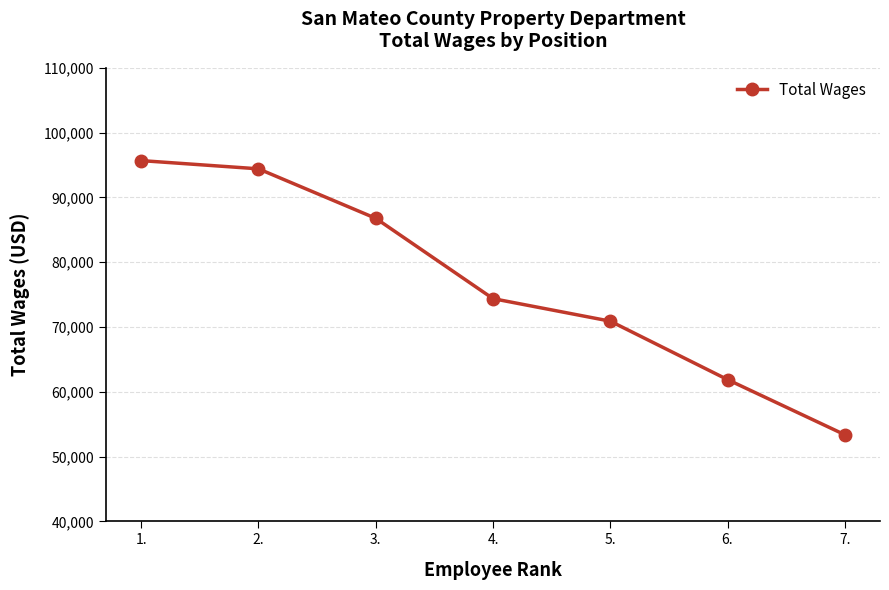

Does the chart display data point markers on the line(s)?

Yes